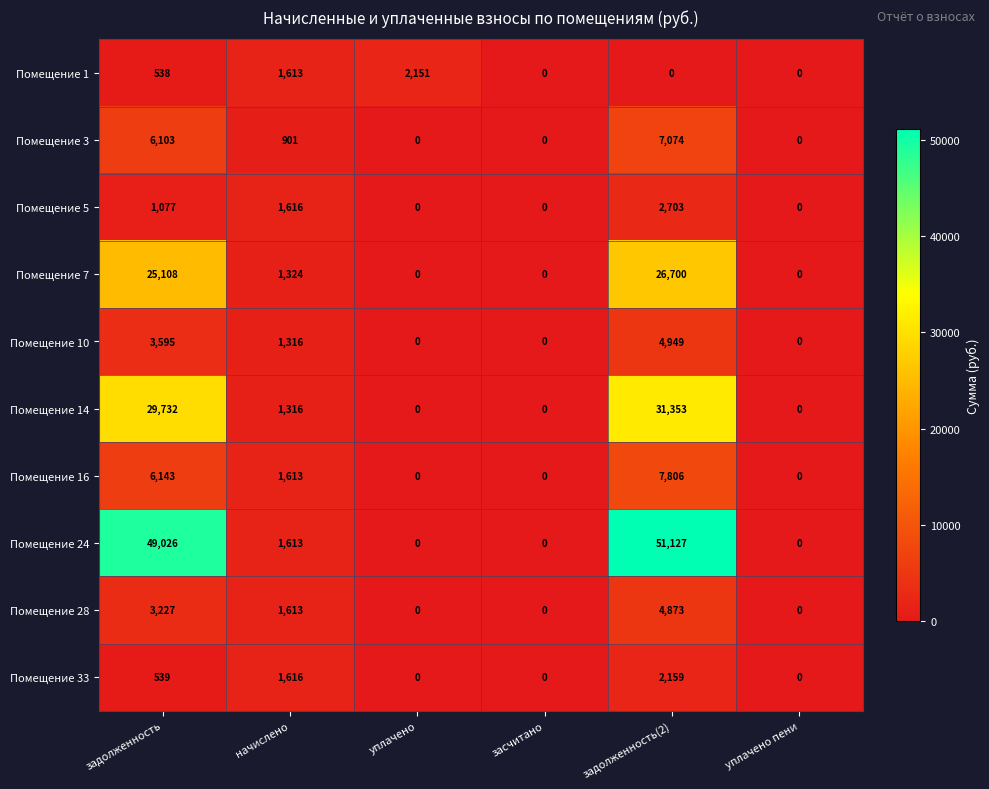

What is the difference between the maximum and second lowest values in the Помещение 14 series?

31353